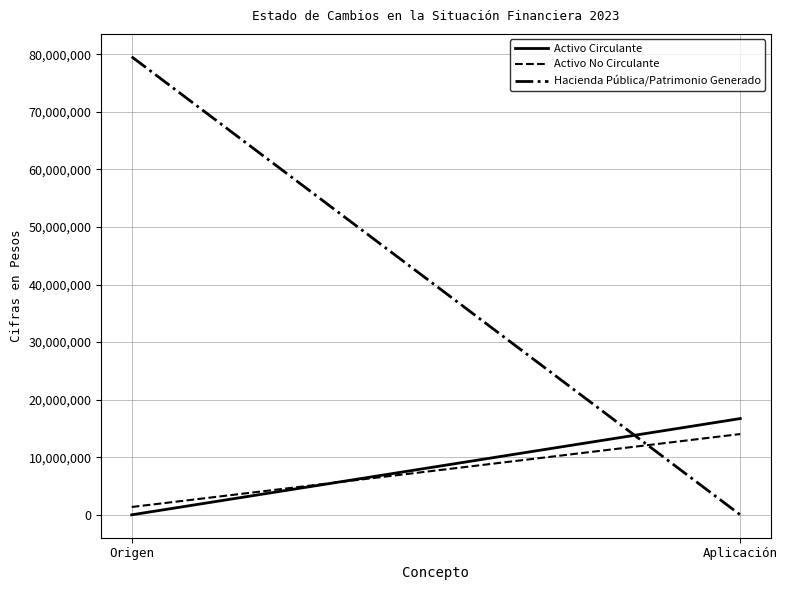

Is the value of Hacienda Pública/Patrimonio Generado at Origen greater than the value of Activo Circulante at Aplicación?

Yes